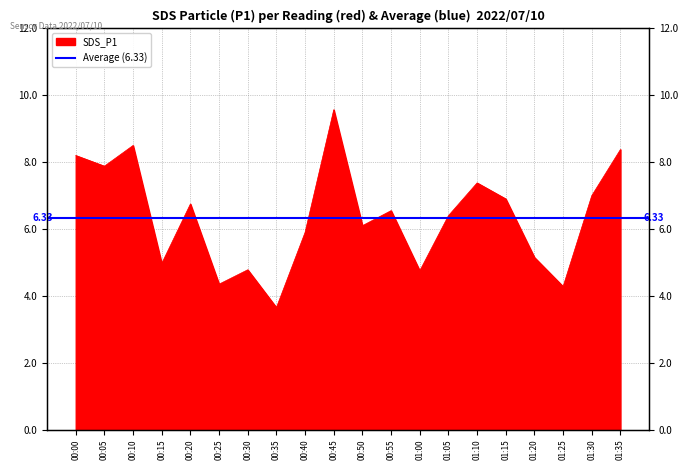

How many data points does each series have?

20